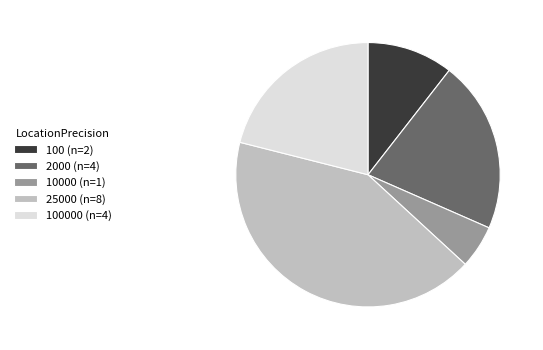

Combined, do 100 (n=2) and 10000 (n=1) account for over 50%?

No